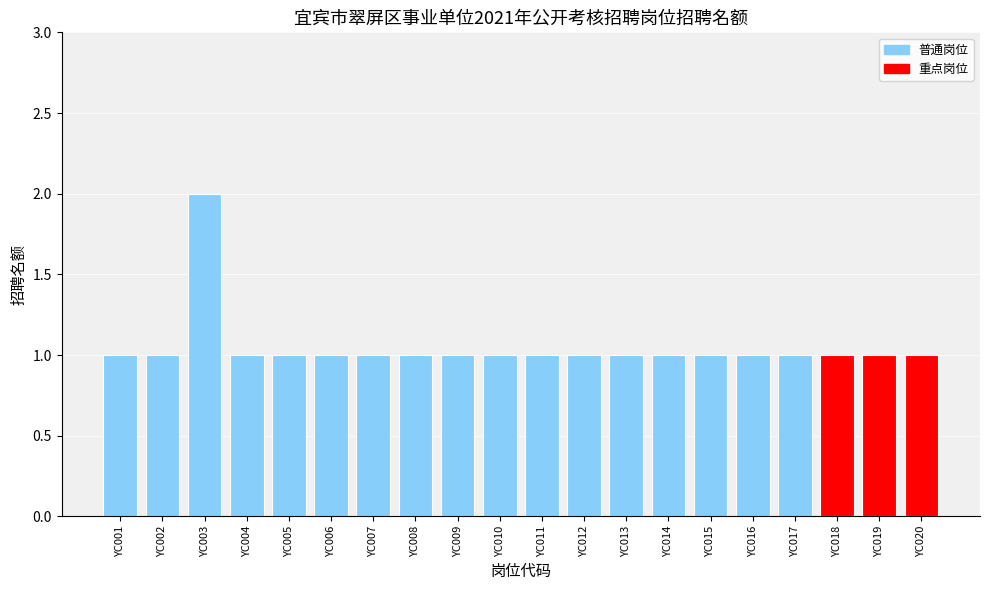

True or false: the data shows 1 at YC020.

True